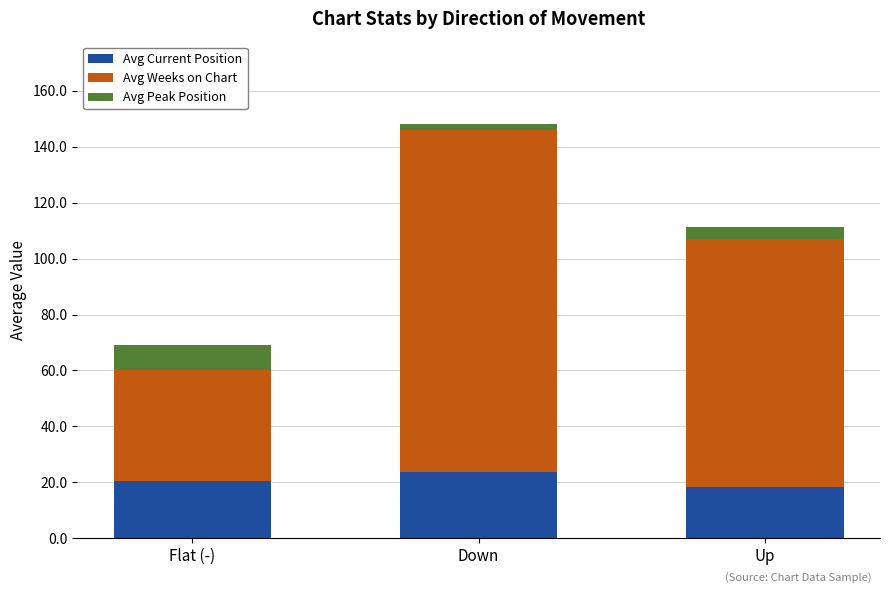

How many distinct data groups are displayed?

3